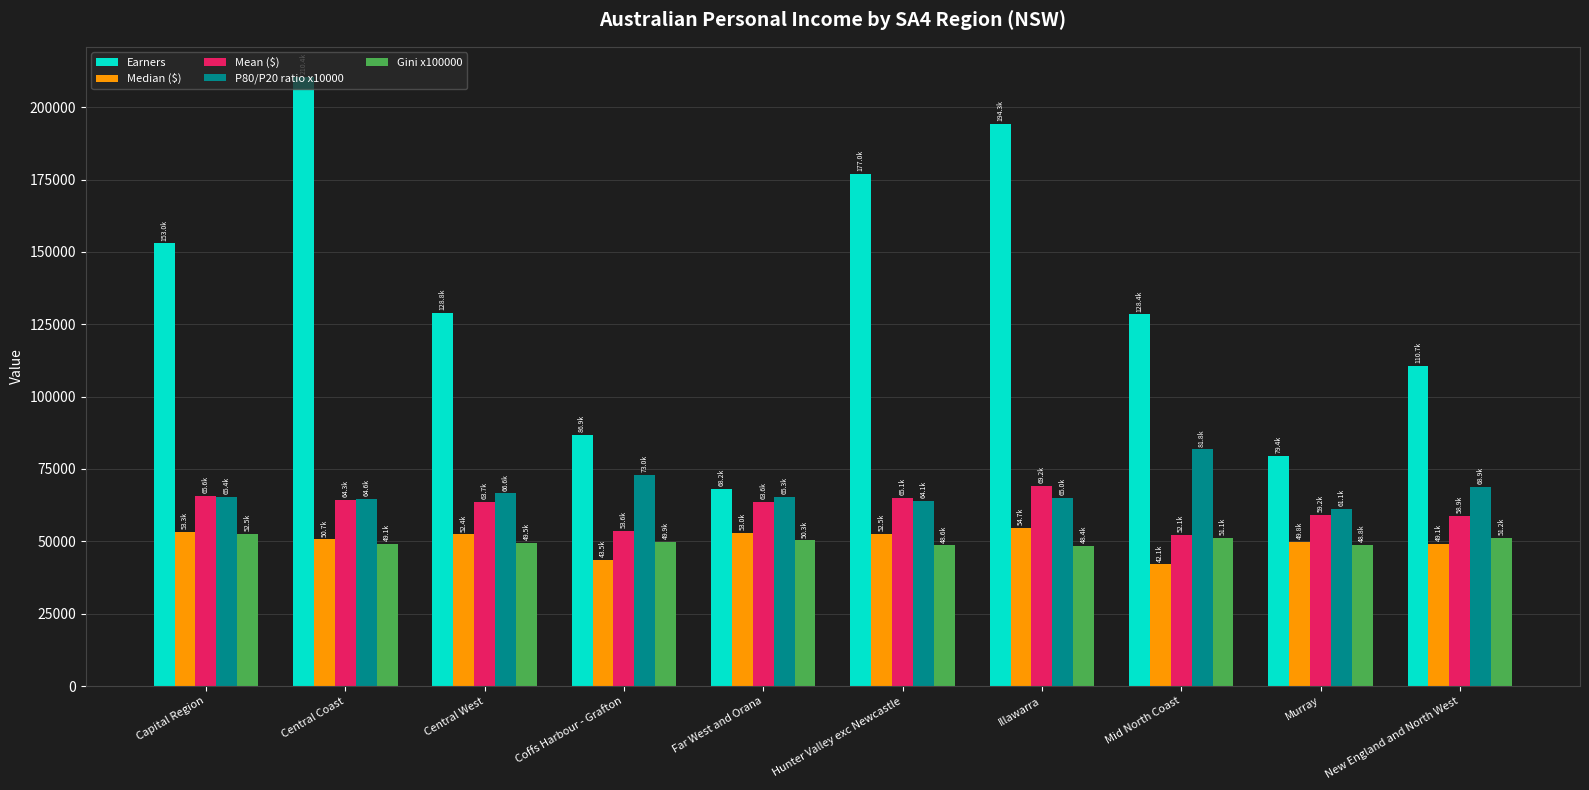

What is the sum of all P80/P20 ratio x10000 values?

675800